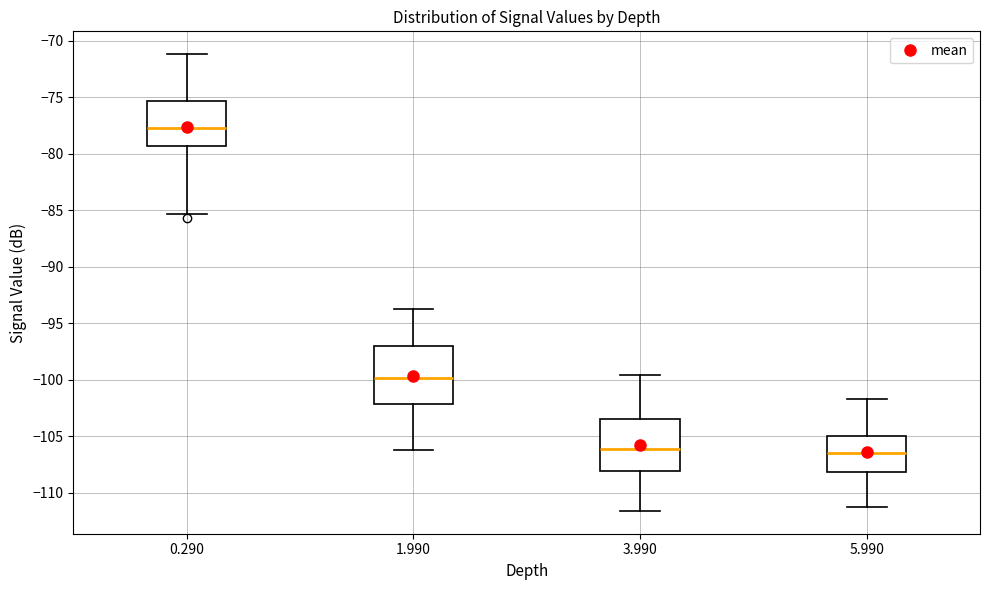

Which box has the highest median line?

0.290